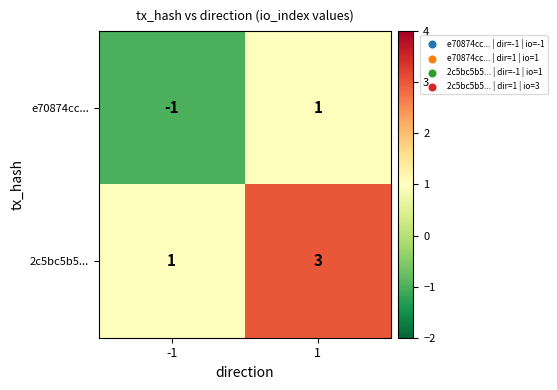

The 2c5bc5b5... series shows 0 at -1. True or false?

False